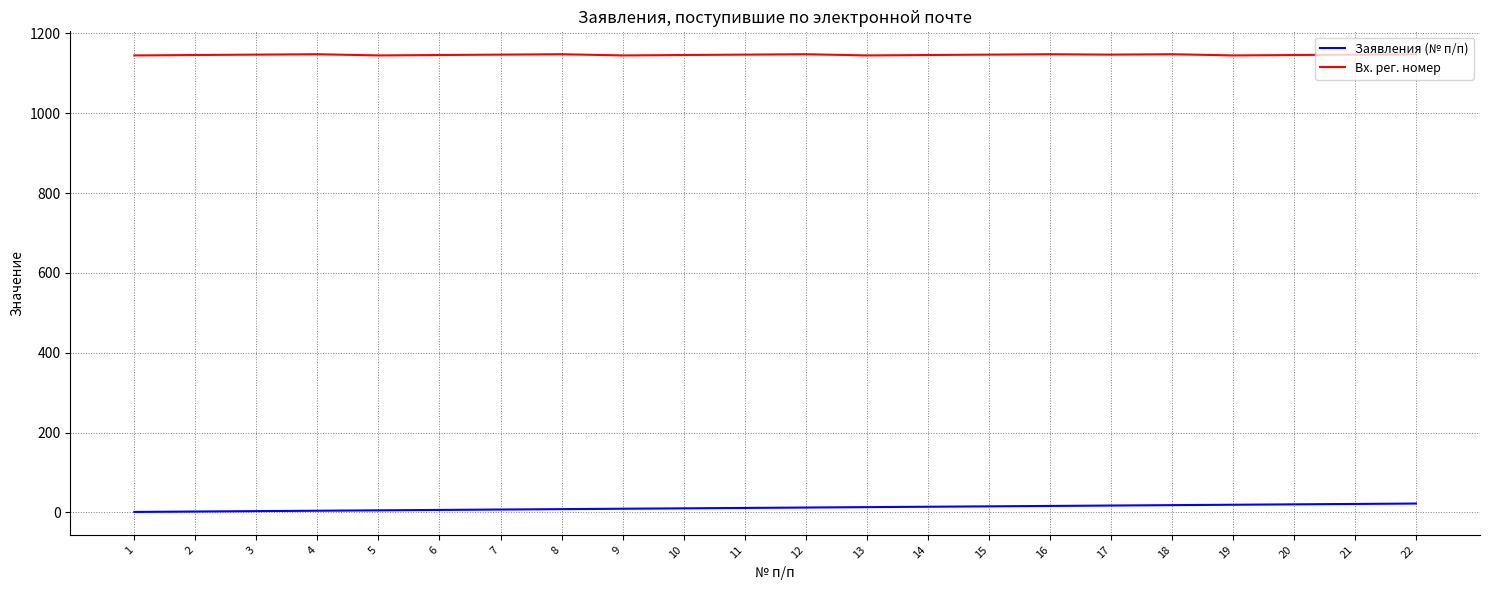

True or false: Вх. рег. номер and Заявления (№ п/п) intersect in this chart.

False